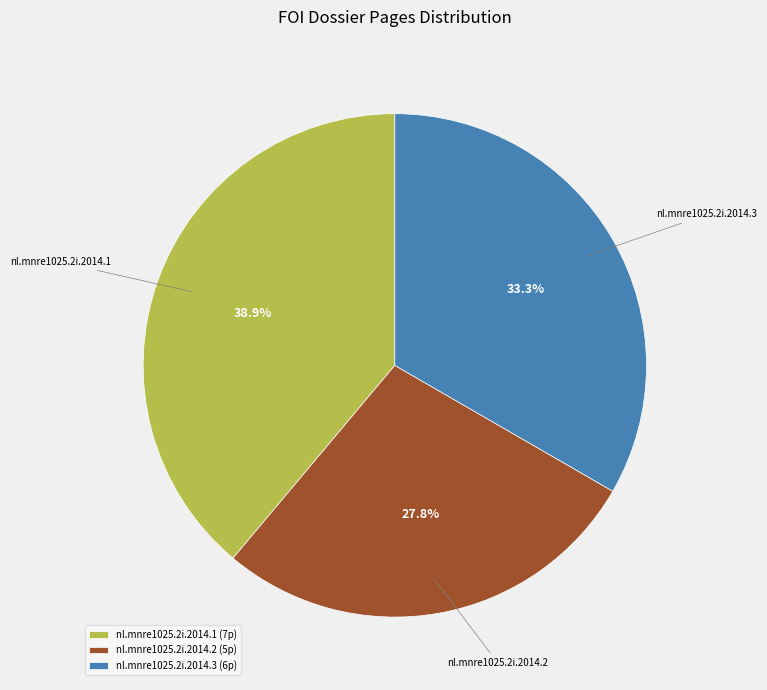

What portion of the pie excludes nl.mnre1025.2i.2014.3?

66.7%